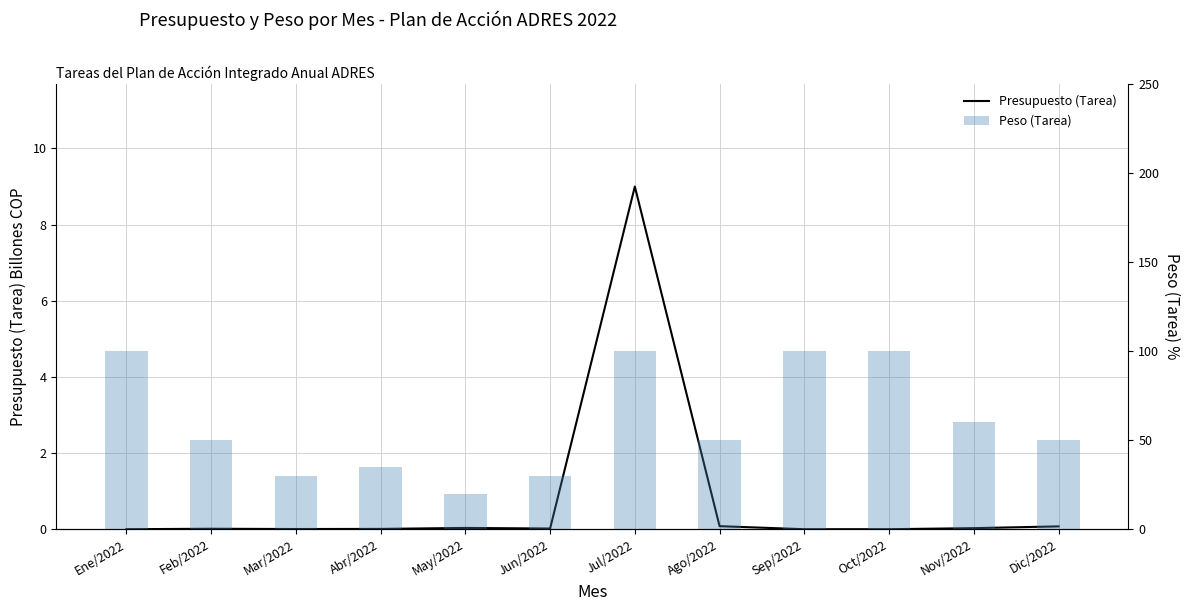

How many data points in Presupuesto (Tarea) are above 0?

9